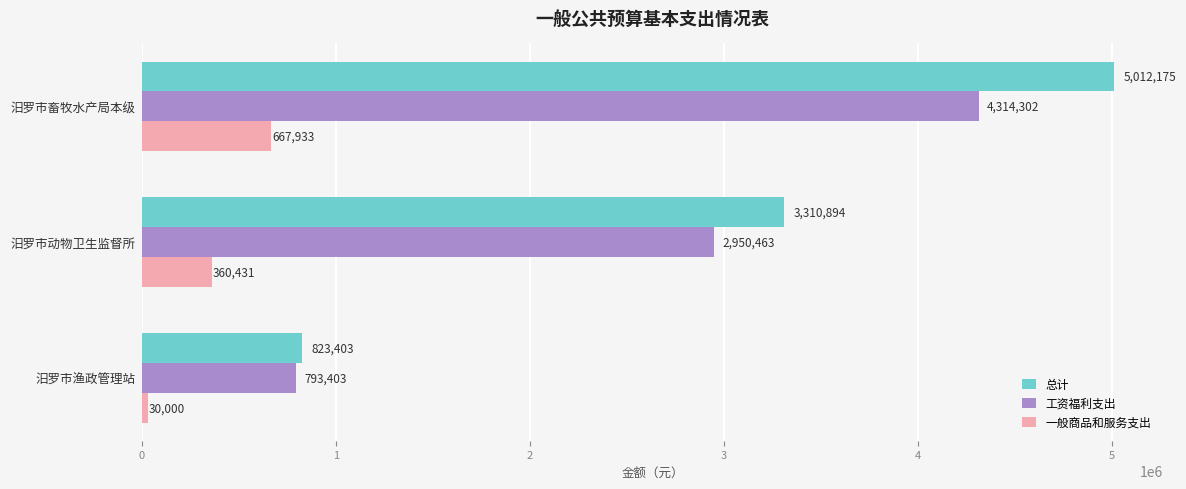

Rank the series by their maximum value, from lowest to highest.

一般商品和服务支出, 工资福利支出, 总计